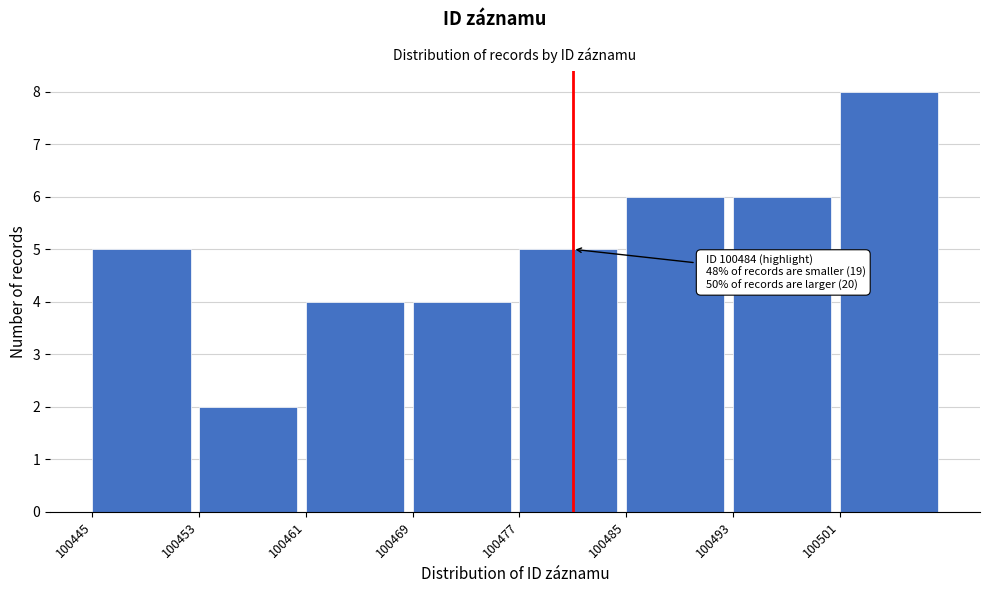

Over which range of the x-axis is the bar tallest?

100501 to 100509